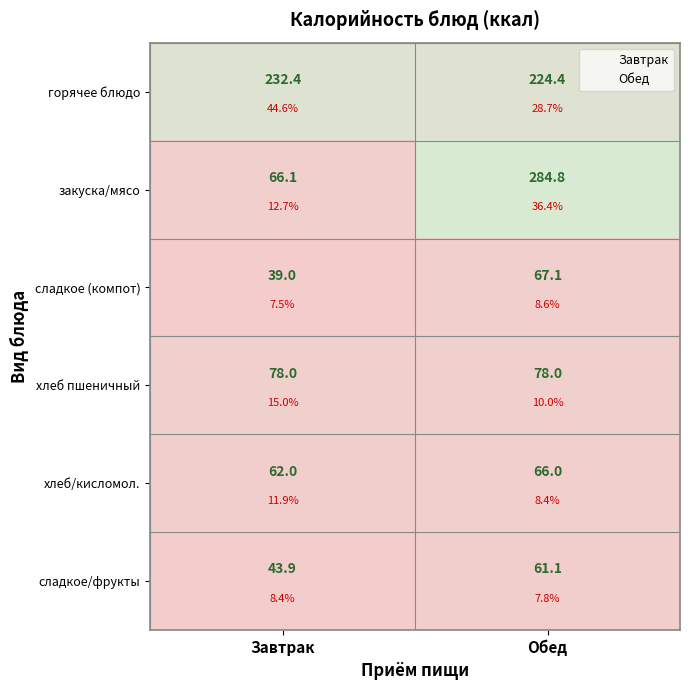

Rank the categories by закуска/мясо value from highest to lowest.

Обед, Завтрак